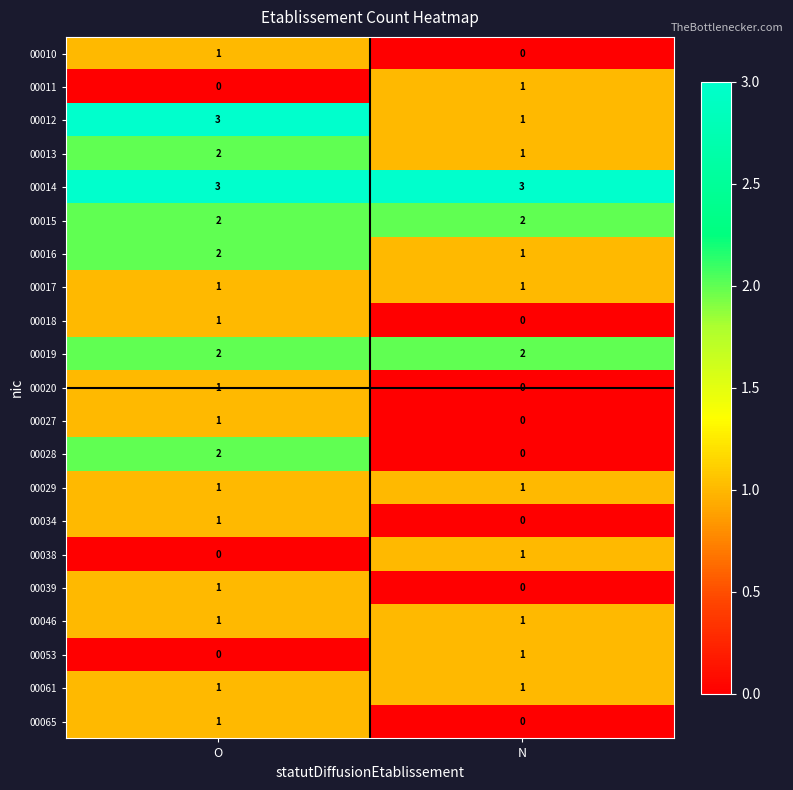

What is the total value across all series at O?

27